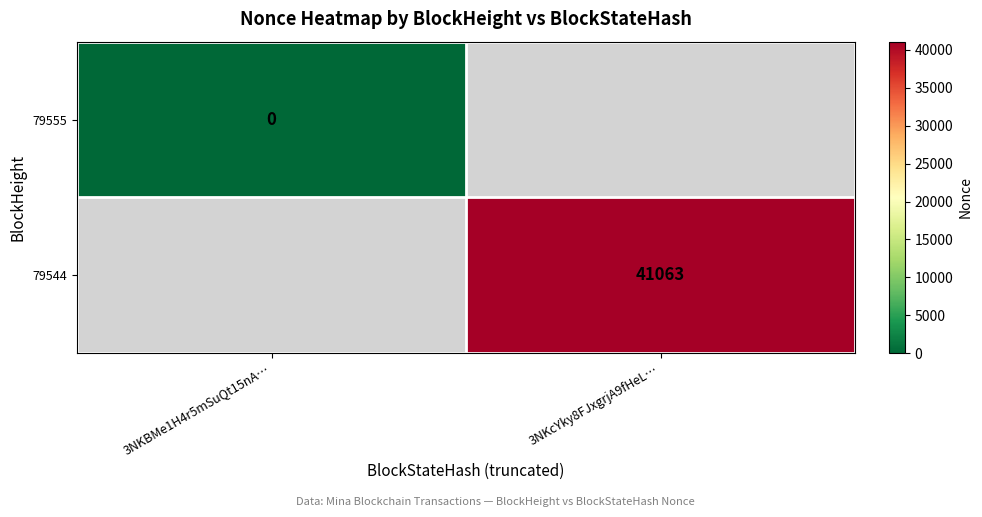

How many distinct data groups are displayed?

2